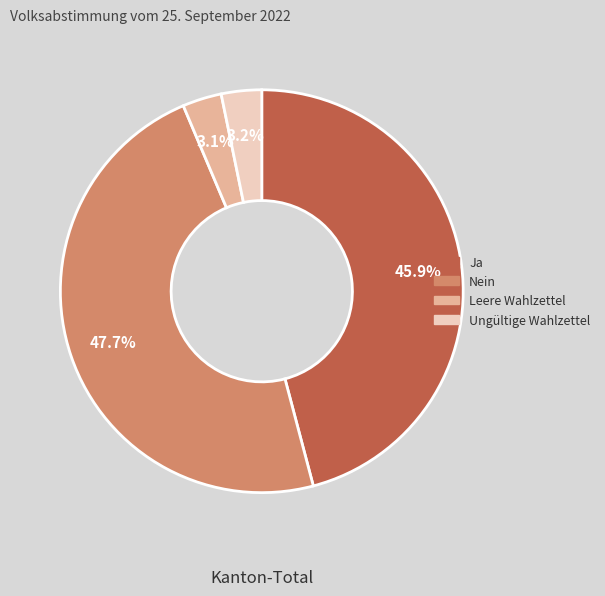

Which has a higher value, Ungültige Wahlzettel or Nein?

Nein